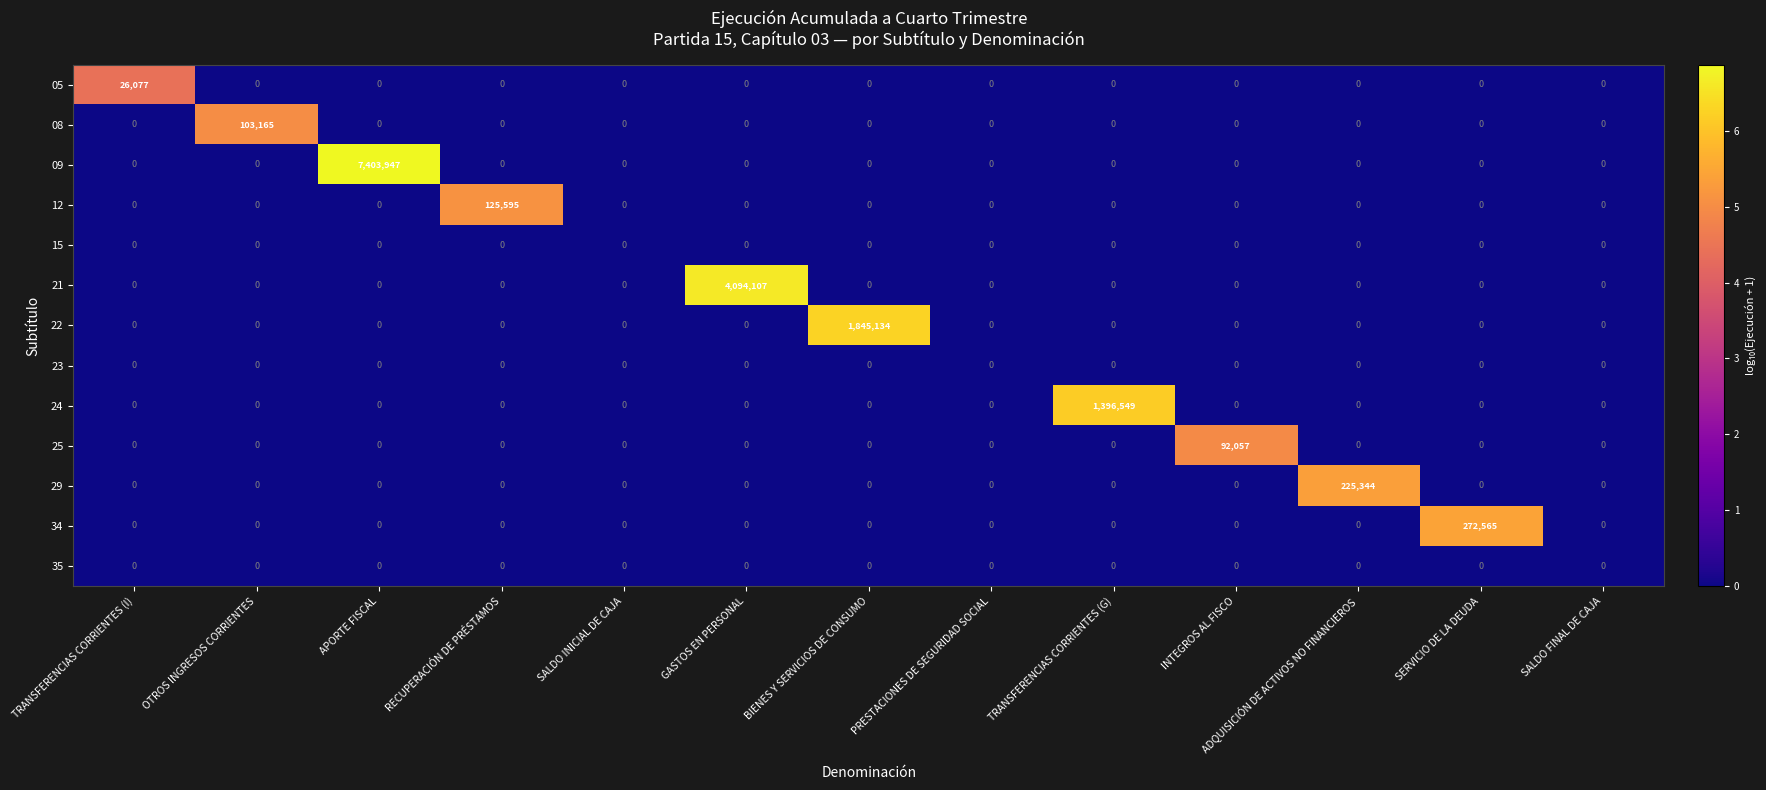

At how many categories does at least one series exceed 3?

10